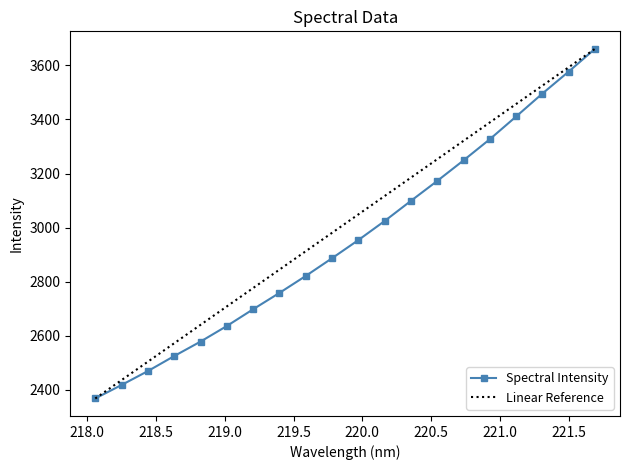

The chart shows a value of 2489.1 at 221.6902. True or false?

False